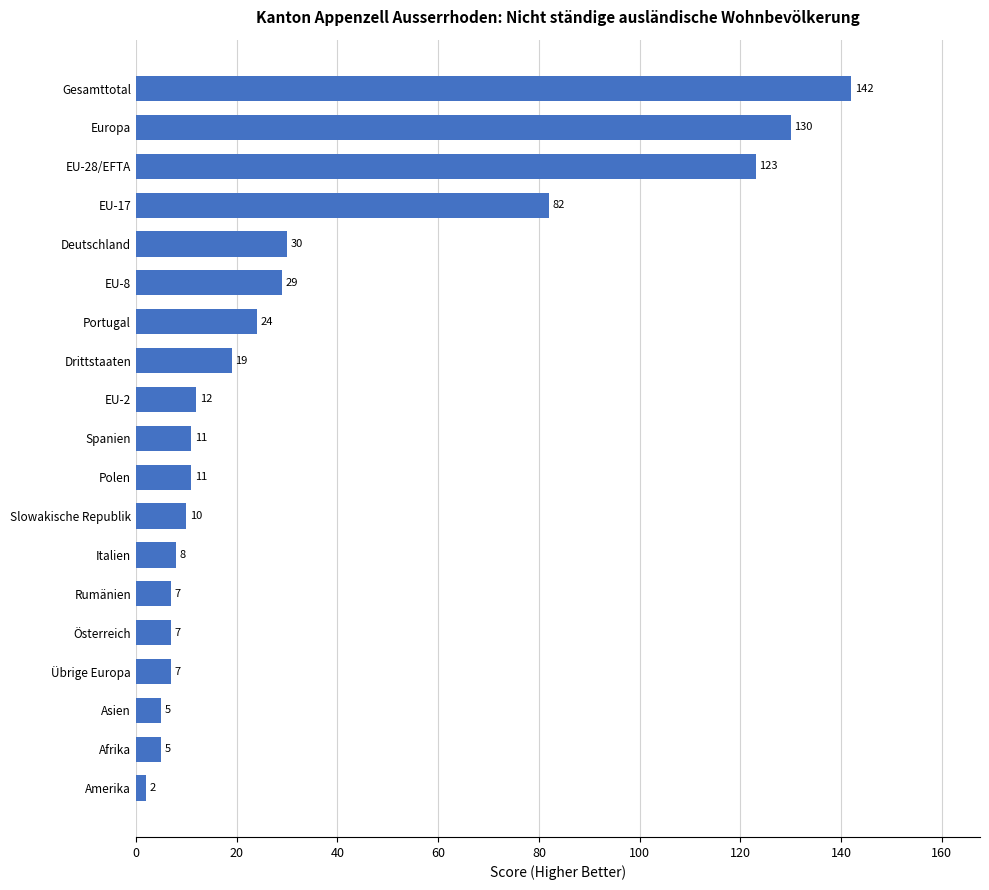

How many bars are there in total?

19